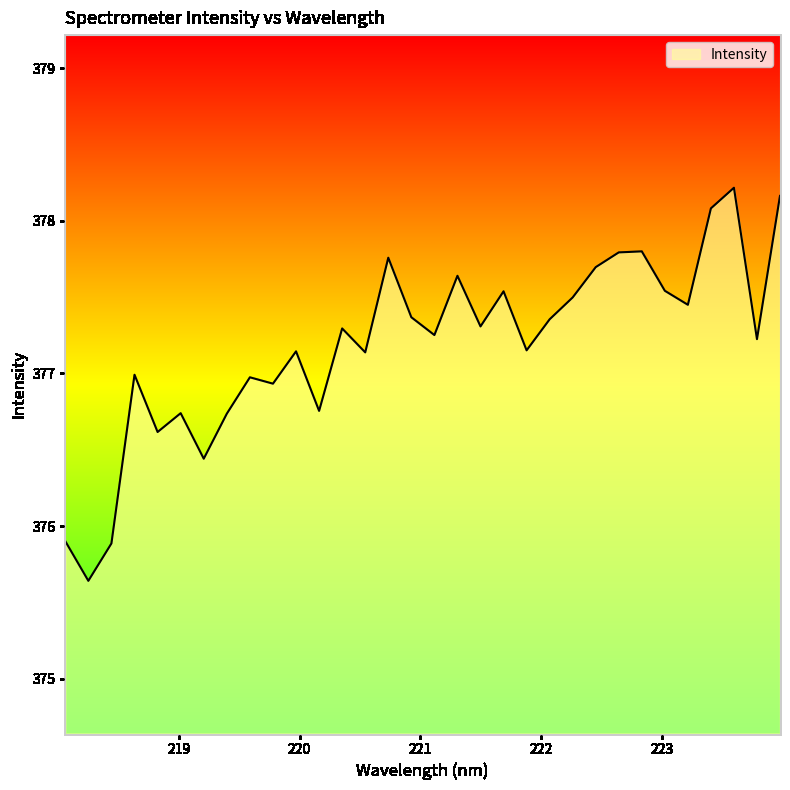

What is the difference between the maximum and minimum values?

2.6